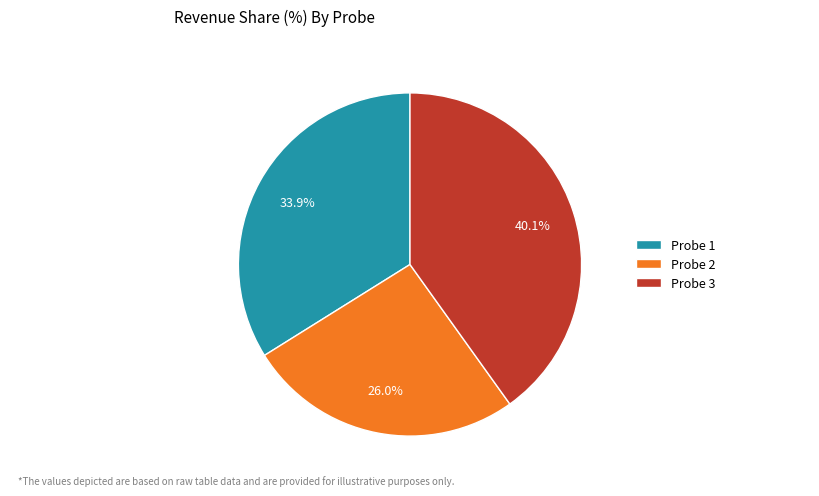

Does Probe 3 account for over 50% of the chart?

No